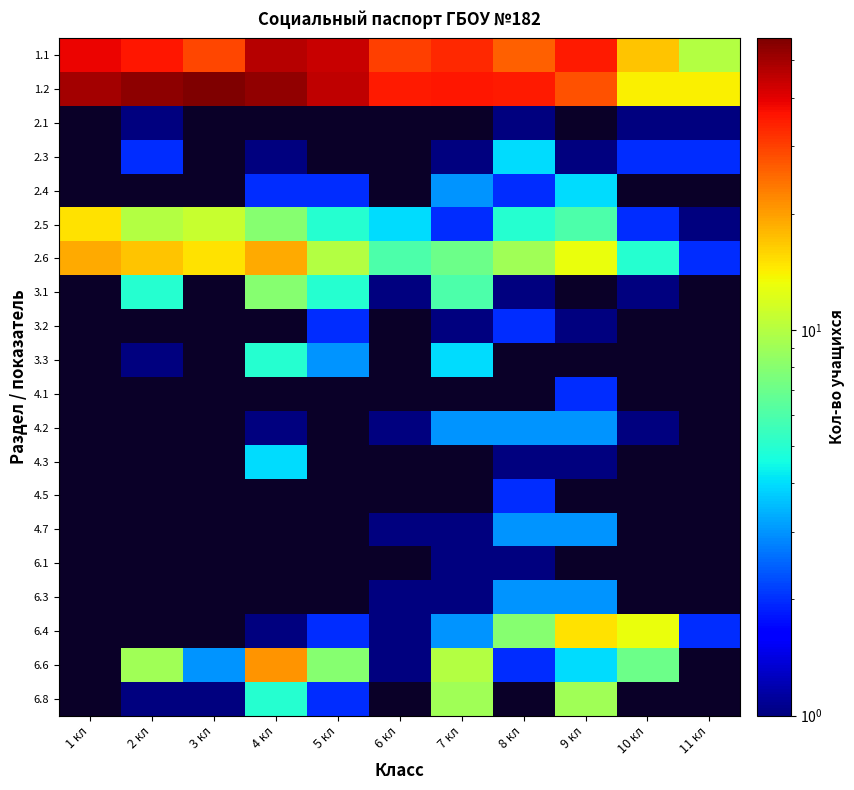

Which series has the largest total across all categories?

1.2